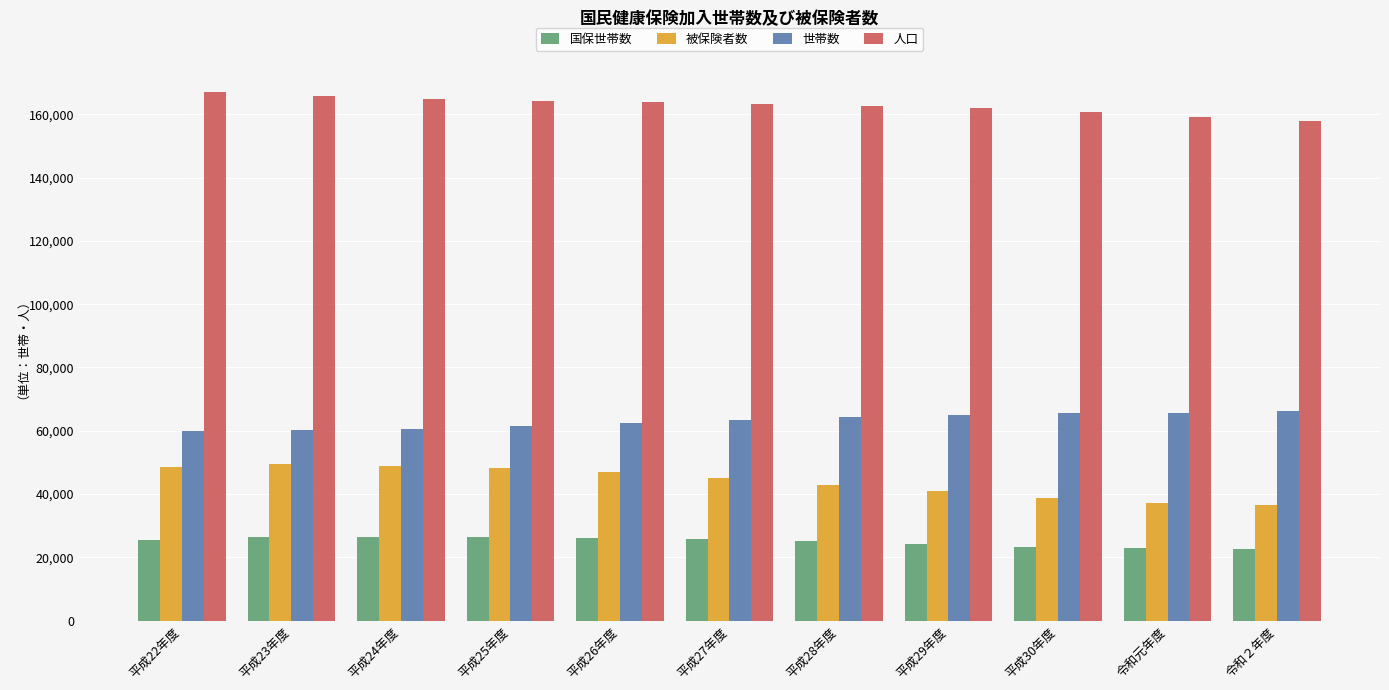

Which series has the largest range (max minus min)?

被保険者数